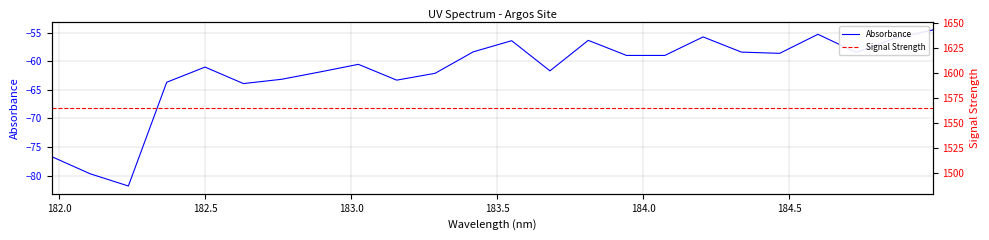

Which series has the largest total across all categories?

Signal Strength